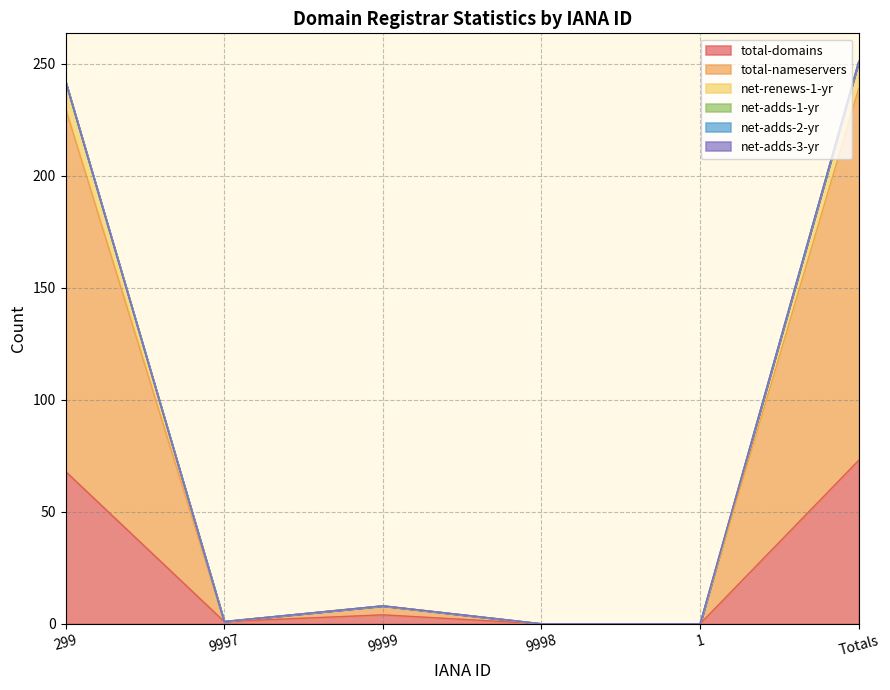

What is the label of the 6th point from the right?

299